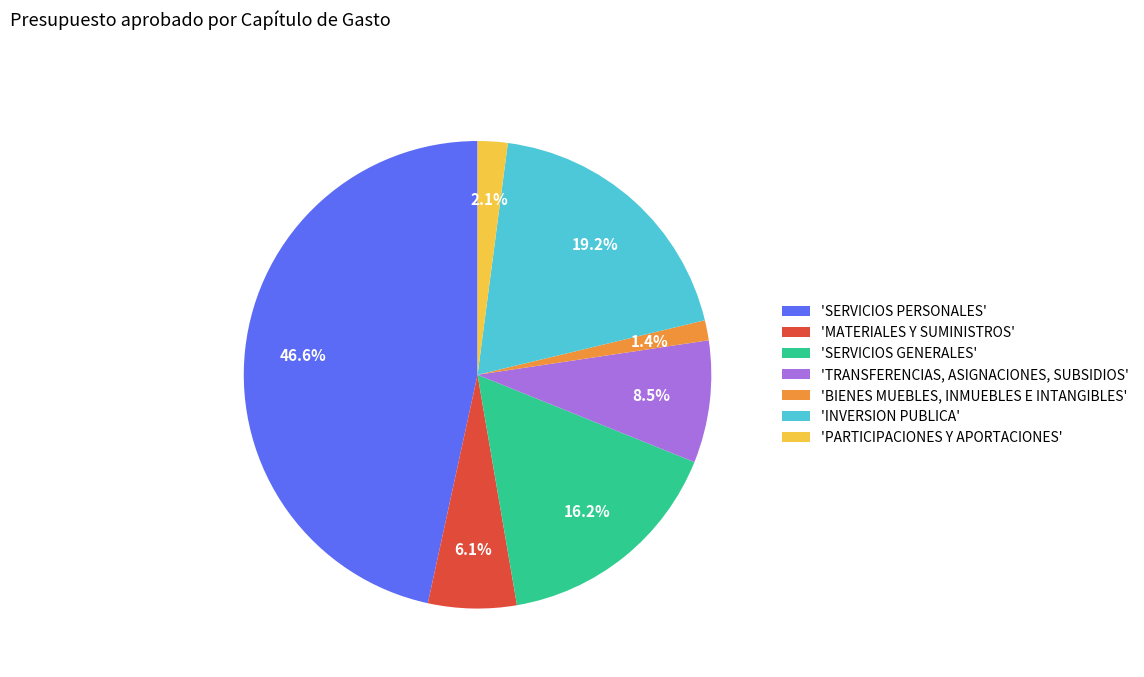

Between 'MATERIALES Y SUMINISTROS' and 'SERVICIOS GENERALES', which is larger?

'SERVICIOS GENERALES'